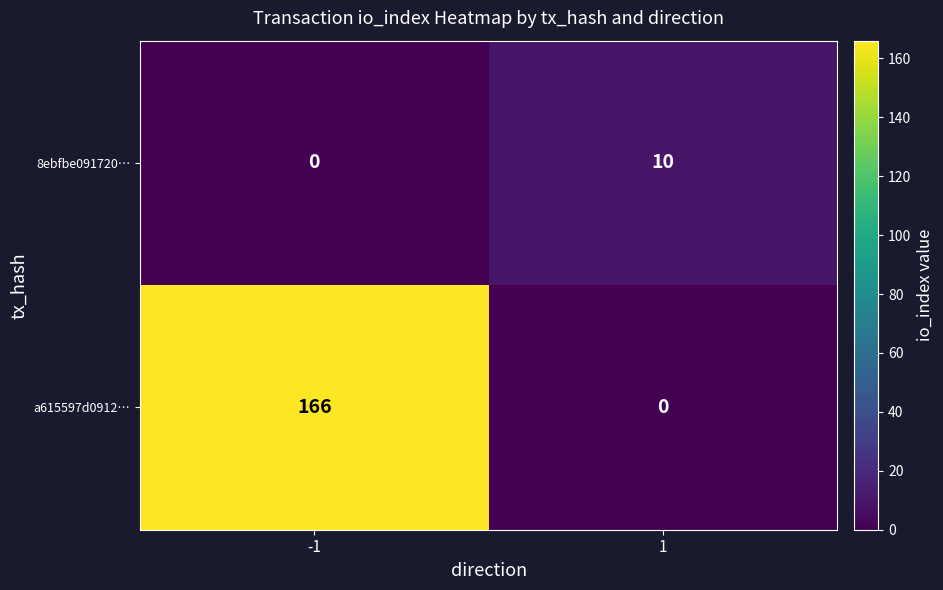

Which series has the largest range (max minus min)?

a615597d0912…